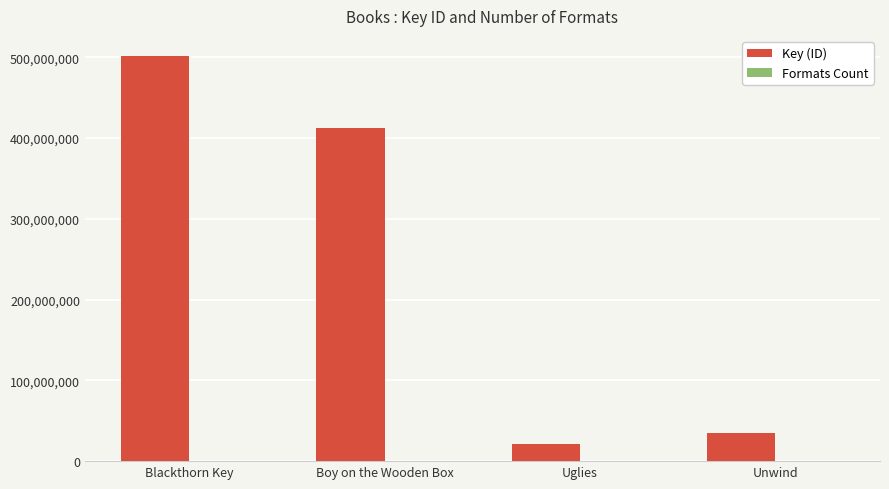

At which category is the sum across all series the highest?

Blackthorn Key